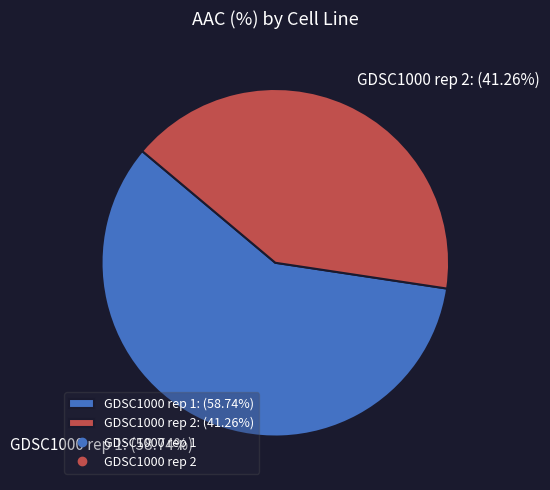

Is GDSC1000 rep 2 the majority of the pie?

No